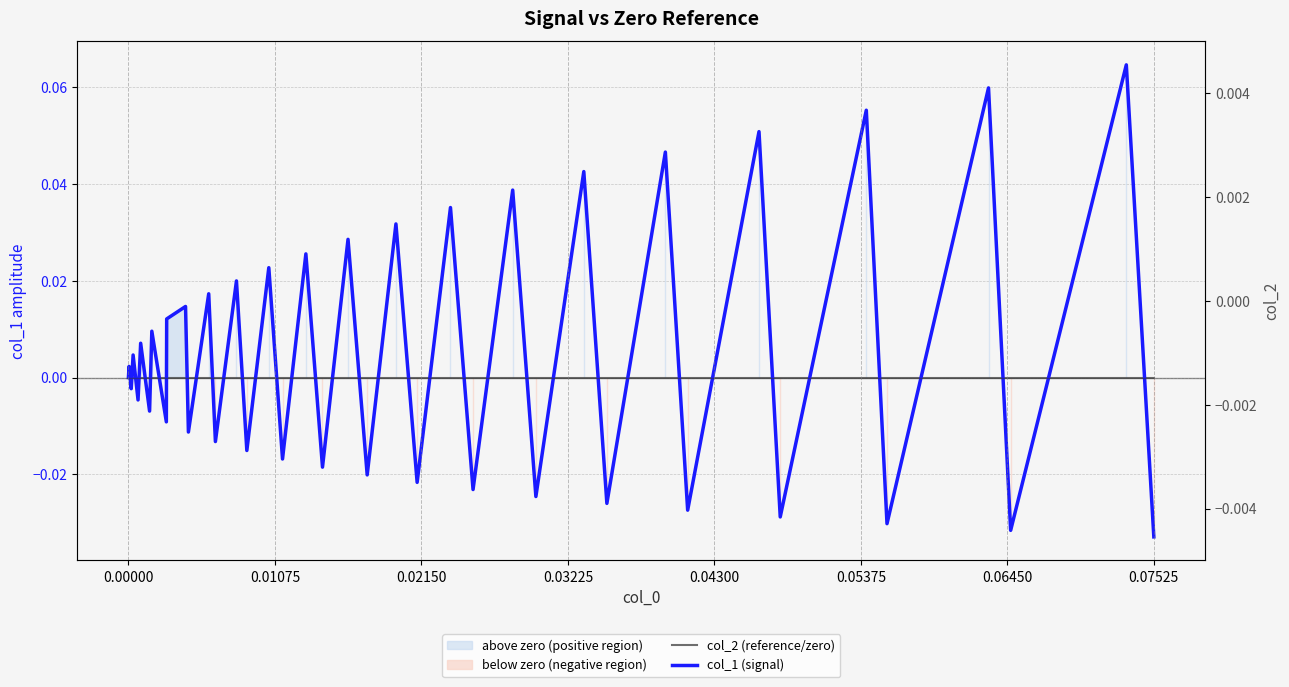

Reading left to right, transcribe all the data shown in this chart.

col_2 (reference/zero): 0.0	0.0	0.0	0.0	0.0	0.0	0.0	0.0	0.0	0.0	0.0	0.0	0.0	0.0	0.0	0.0	0.0	0.0	0.0	0.0	0.0	0.0	0.0	0.0	0.0	0.0	0.0	0.0	0.0	0.0	0.0	0.0	0.0	0.0	0.0	0.0	0.0	0.0	0.0	0.0
col_1 (signal): 0.0	0.0	-0.0	0.0	-0.0	0.0	-0.0	0.0	-0.0	0.0	0.0	-0.0	0.0	-0.0	0.0	-0.0	0.0	-0.0	0.0	-0.0	0.0	-0.0	0.0	-0.0	0.0	-0.0	0.0	-0.0	0.0	-0.0	0.0	-0.0	0.1	-0.0	0.1	-0.0	0.1	-0.0	0.1	-0.0